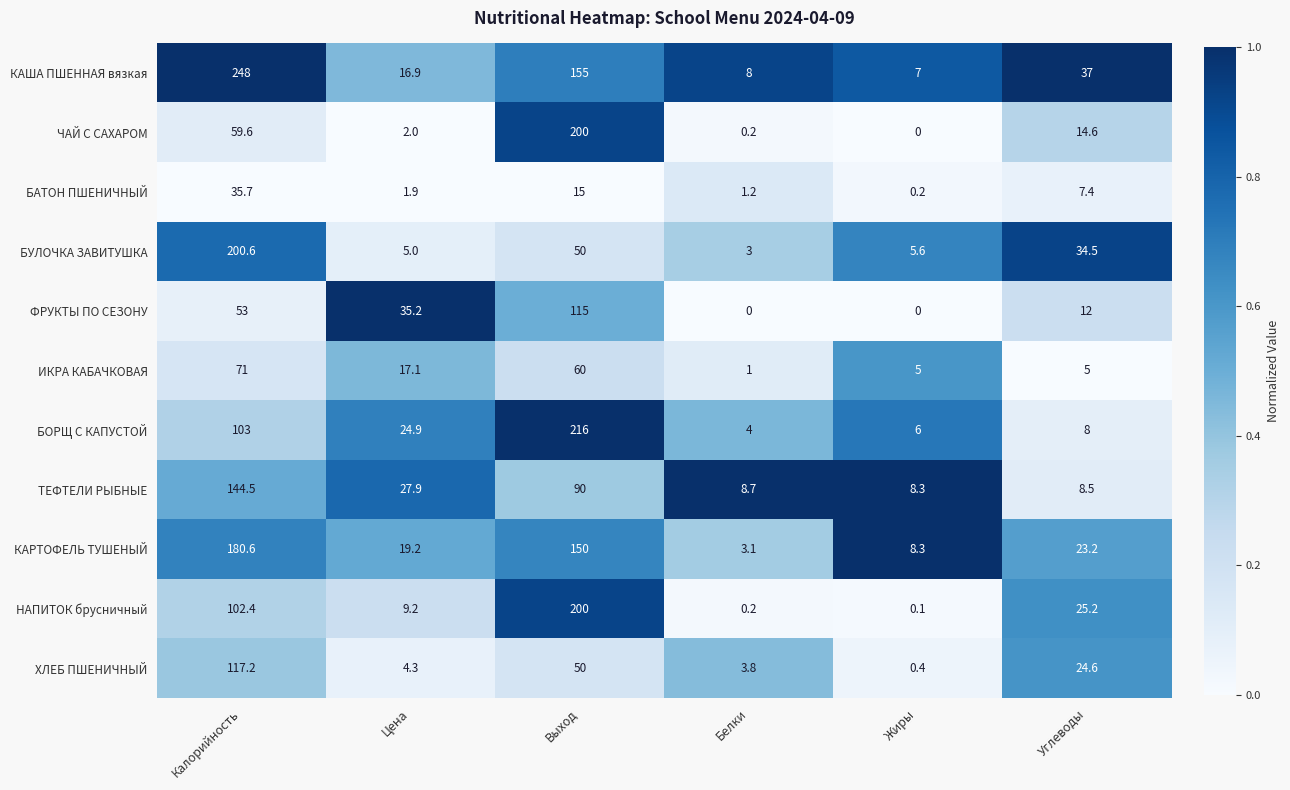

What is the difference between the БАТОН ПШЕНИЧНЫЙ values at Белки and Калорийность?

34.5